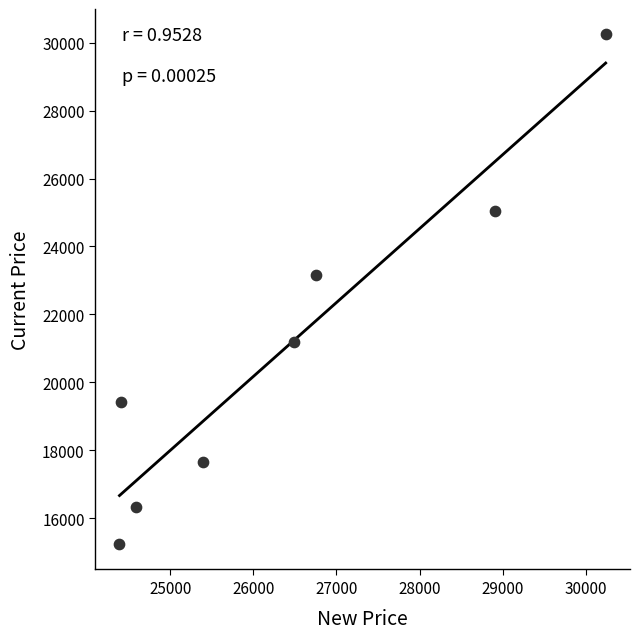

What Y value in the scatter plot is closest to 22741?

23152